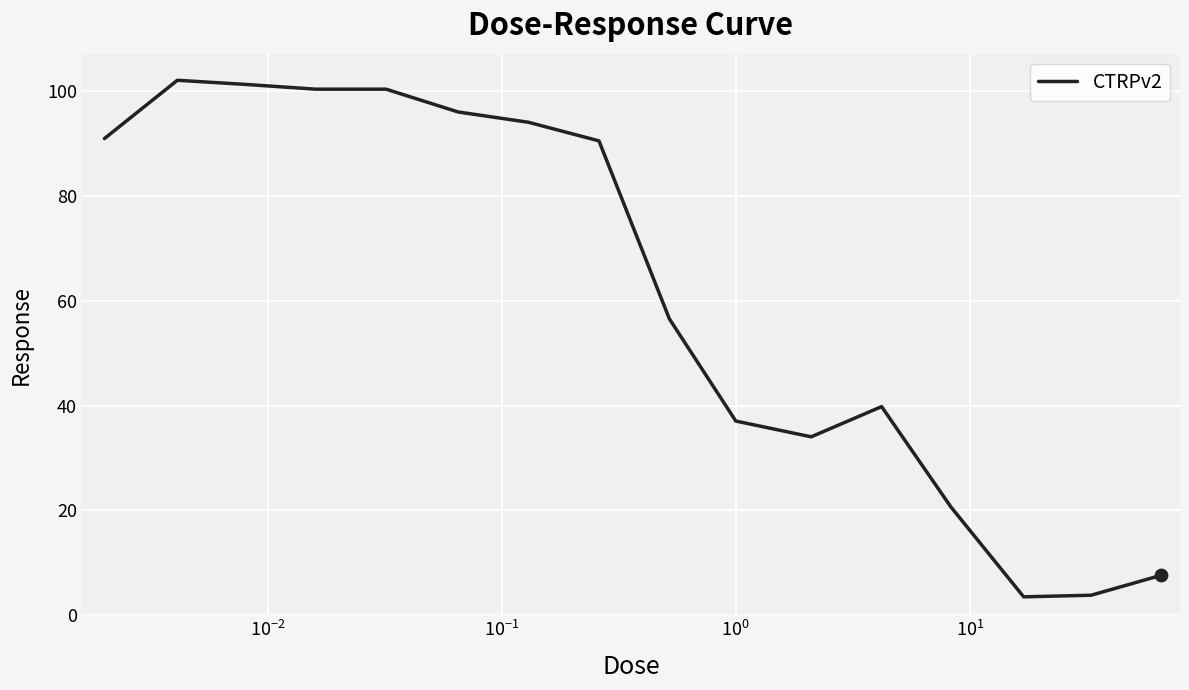

What is the minimum value shown in the chart?

3.5